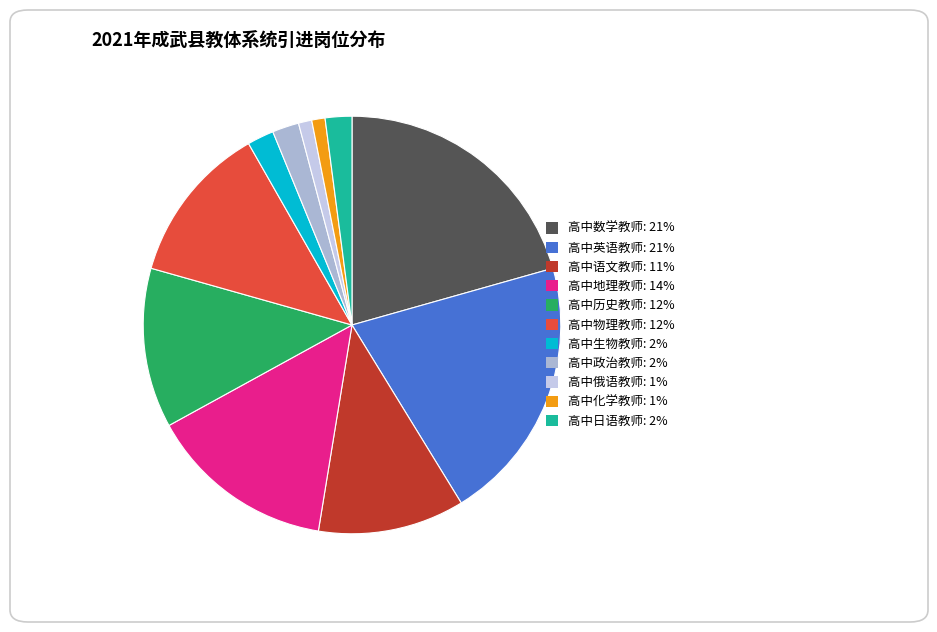

Combined, what portion of the pie is 高中物理教师 and 高中历史教师?

24.7%